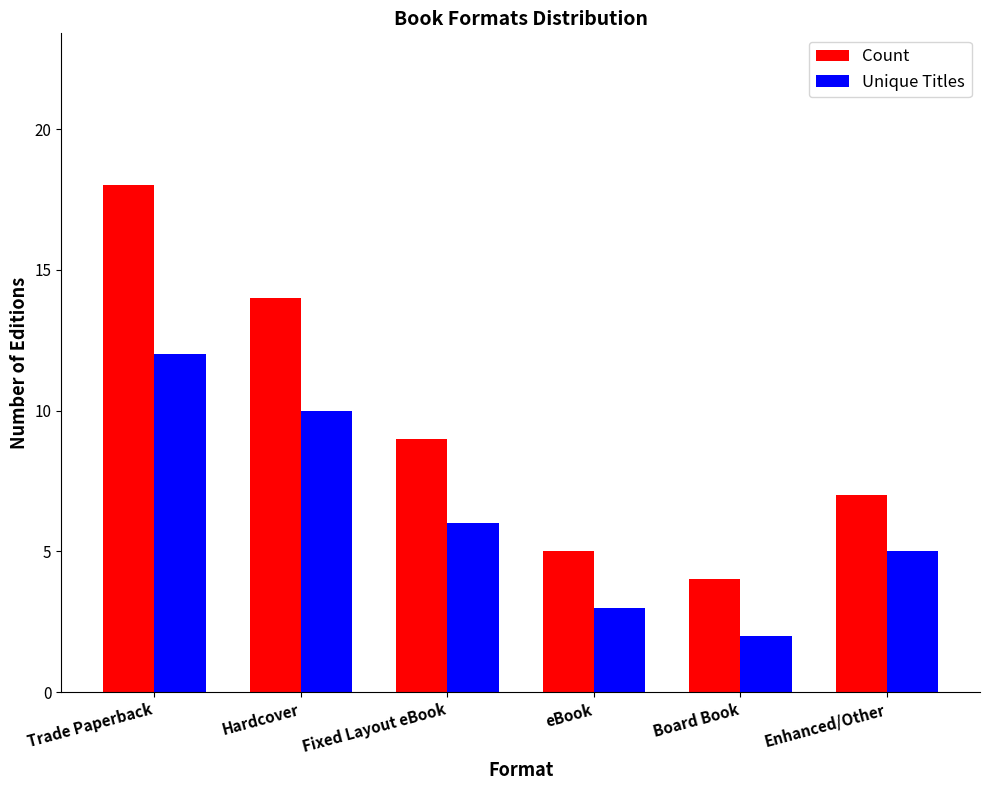

At which label does Count first exceed 9?

Trade Paperback